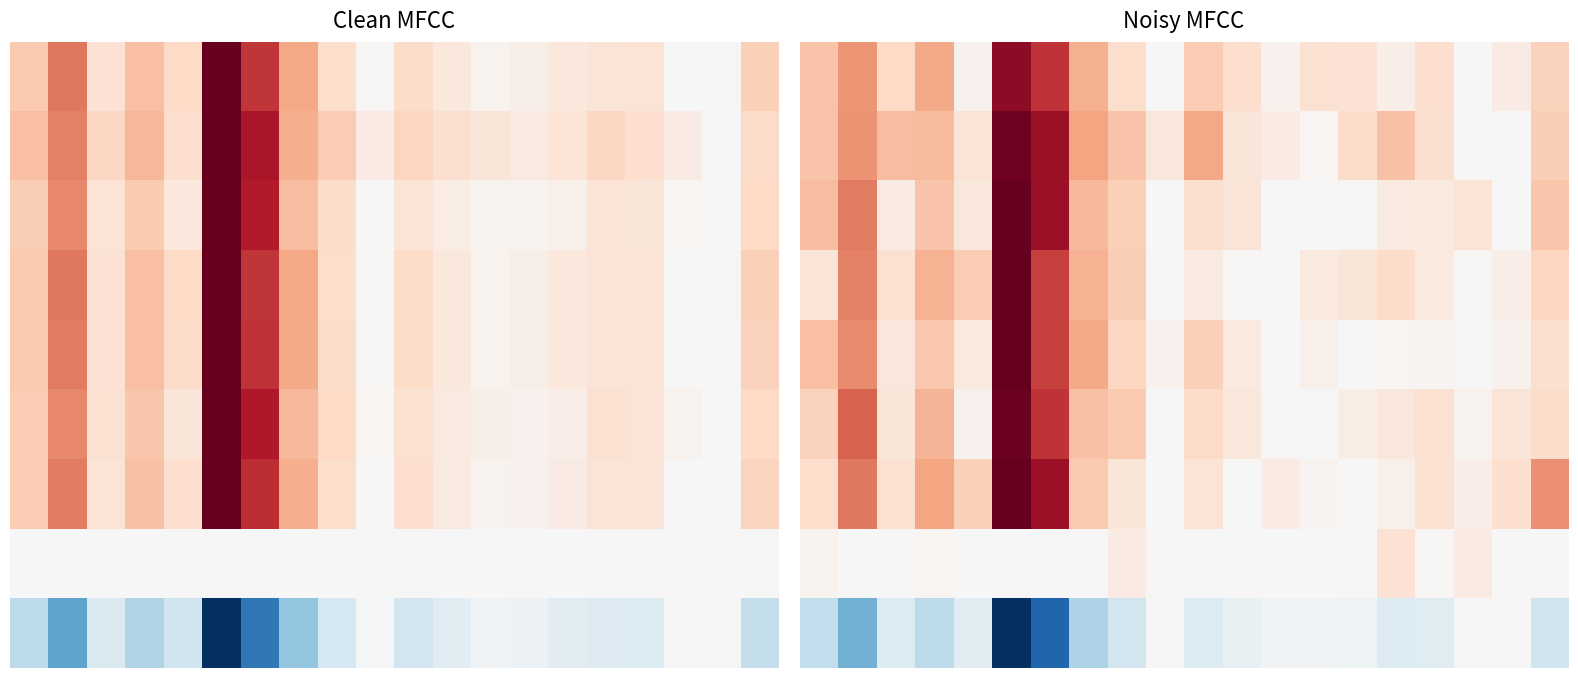

Count the number of categories in the chart.

20